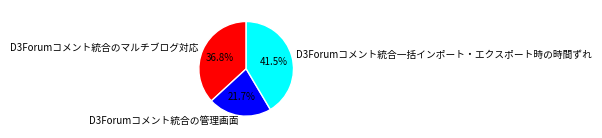

To the nearest percent, what is the average slice percentage?

33%